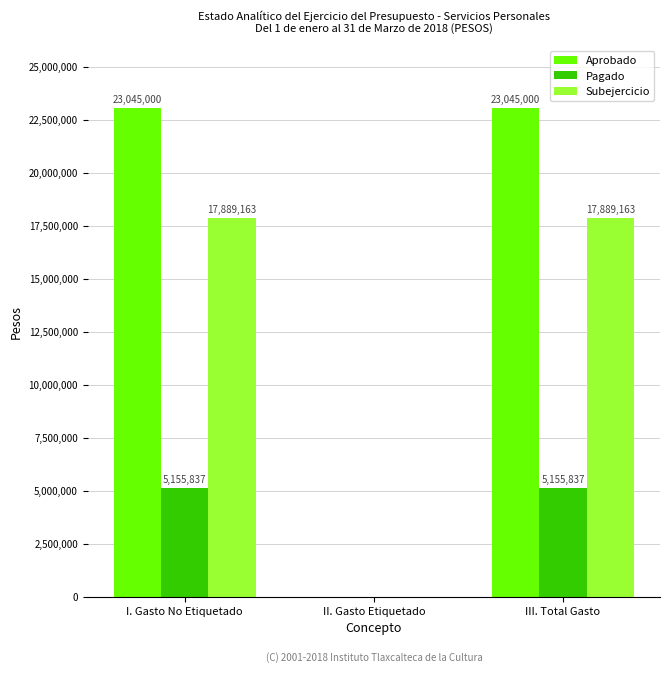

Reading left to right, extract all data points from this chart.

Aprobado: I. Gasto No Etiquetado=23045000	II. Gasto Etiquetado=0	III. Total Gasto=23045000
Pagado: I. Gasto No Etiquetado=5155837	II. Gasto Etiquetado=0	III. Total Gasto=5155837
Subejercicio: I. Gasto No Etiquetado=17889163	II. Gasto Etiquetado=0	III. Total Gasto=17889163